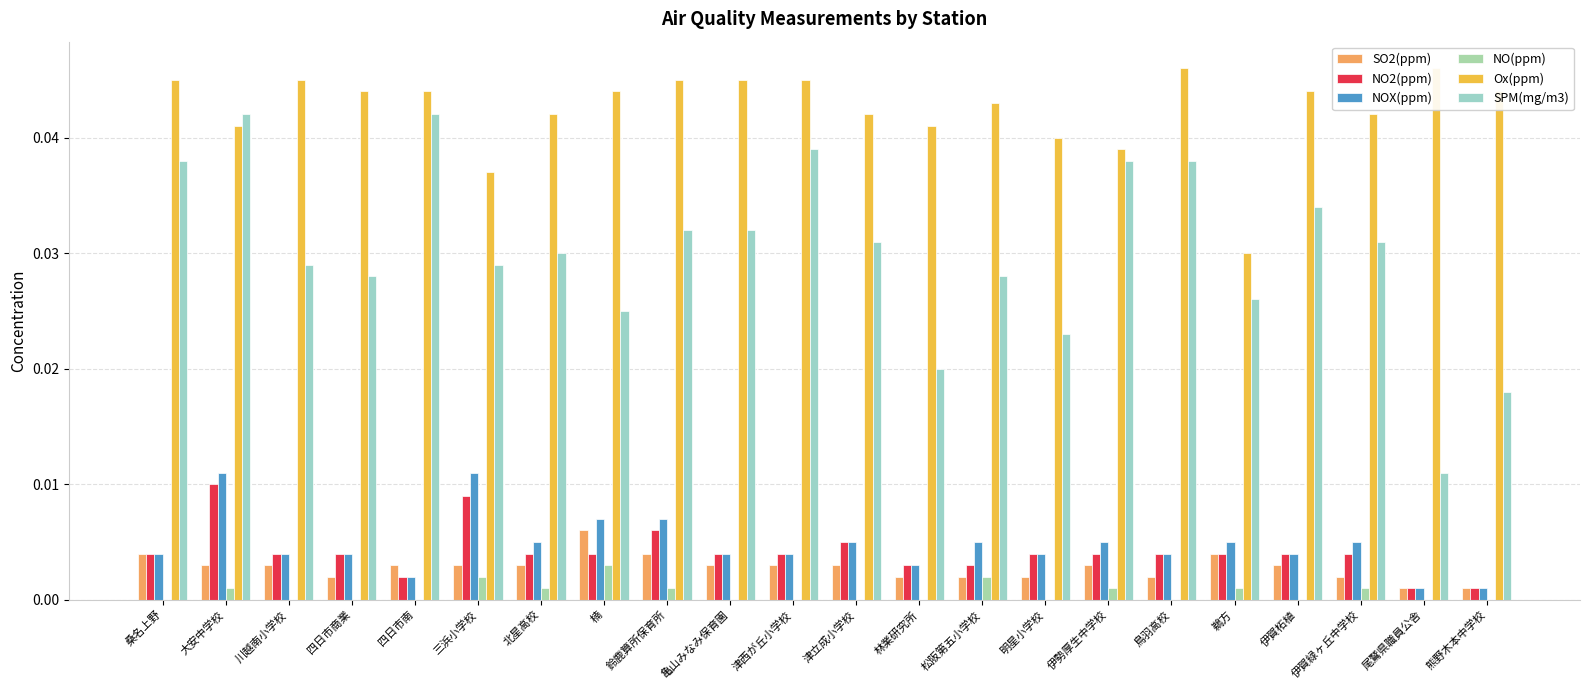

True or false: SPM(mg/m3) has a value of 0.0 at 熊野木本中学校.

False